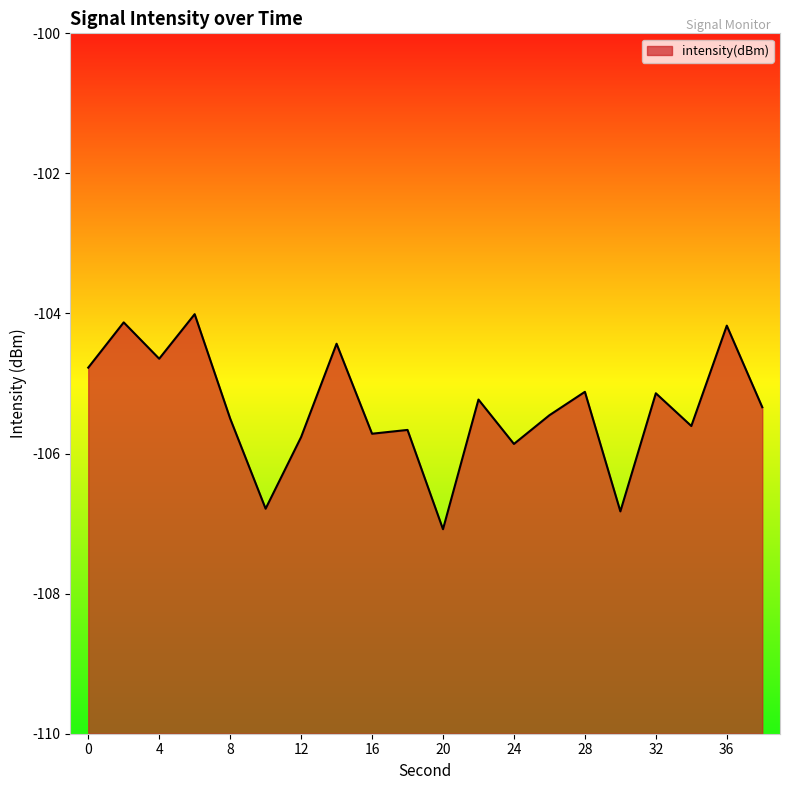

Does the chart display data point markers on the line(s)?

No